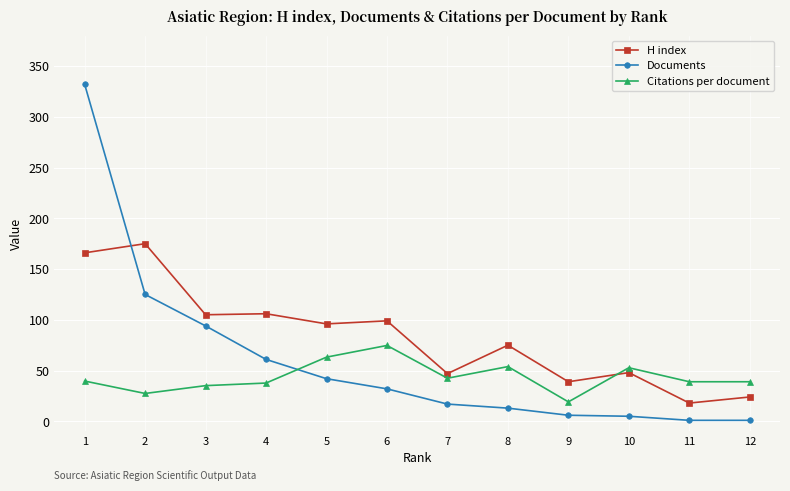

Which series has the largest total across all categories?

H index